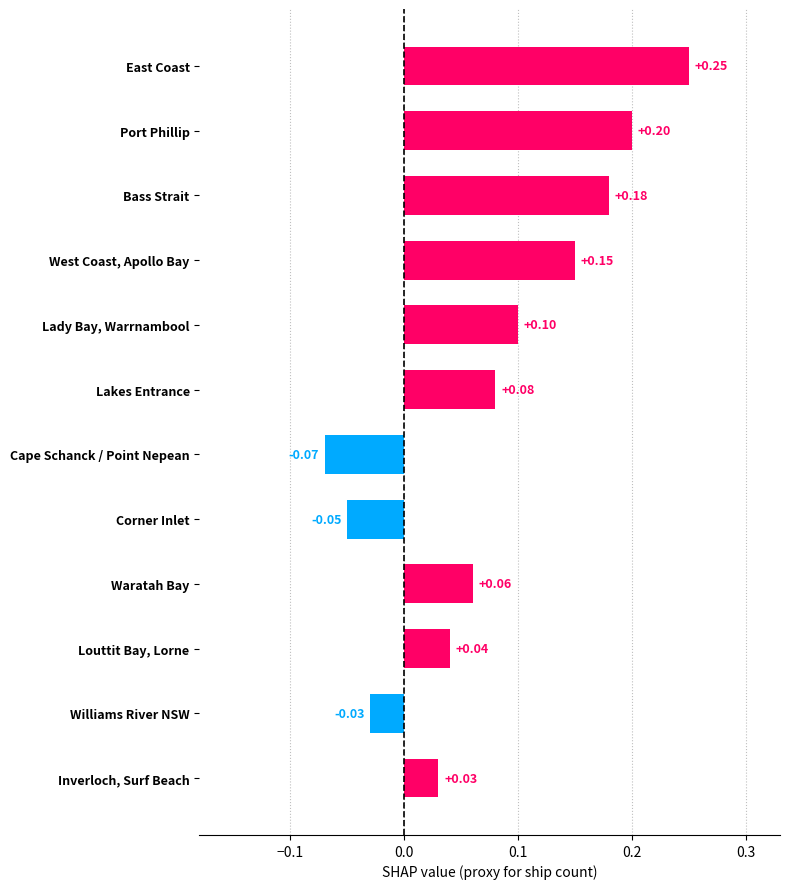

List the labels in order of value, smallest first.

Cape Schanck / Point Nepean, Corner Inlet, Williams River NSW, Inverloch, Surf Beach, Louttit Bay, Lorne, Waratah Bay, Lakes Entrance, Lady Bay, Warrnambool, West Coast, Apollo Bay, Bass Strait, Port Phillip, East Coast